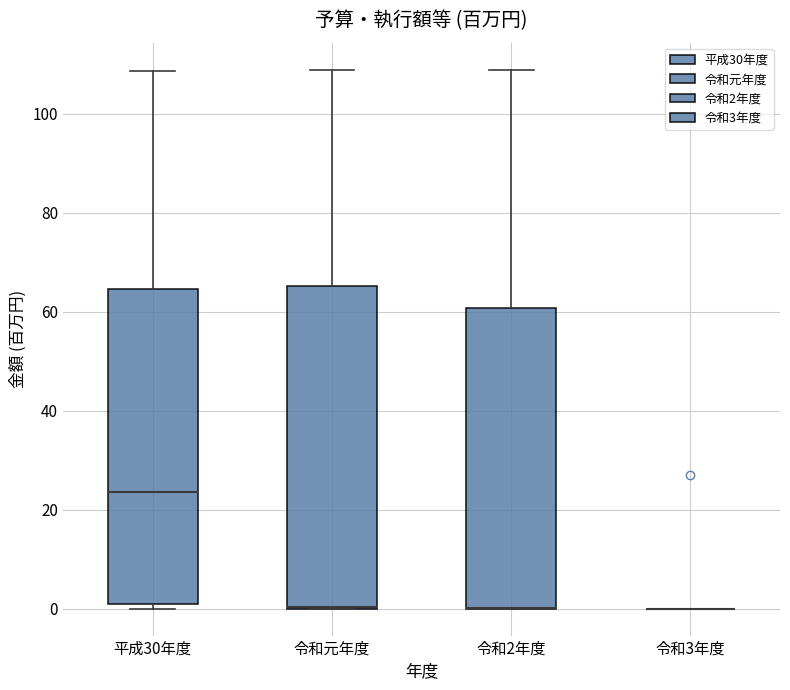

Reading left to right, read every box against the y-axis: the position of its median line, the range the box covers, and the ends of its whiskers. The values are not printed on the chart, so give them approximately, as read against the axis.

平成30年度: median 24, box 0 to 64, whiskers 0 (just below the box's lower edge) to 108
令和元年度: median 0 (drawn on the box's lower edge), box 0 to 66, whiskers 0 to 108
令和2年度: median 0 (drawn on the box's lower edge), box 0 to 60, whiskers 0 to 108
令和3年度: box collapsed to a line at 0, whiskers 0 to 0